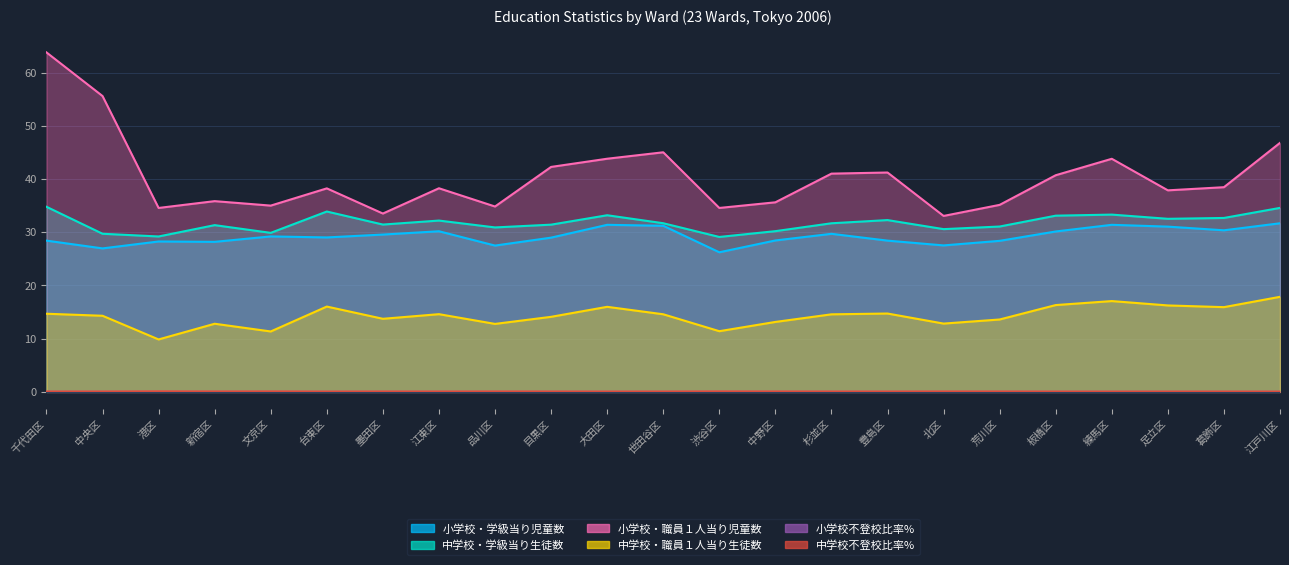

What is the total value across all series at 豊島区?

116.8